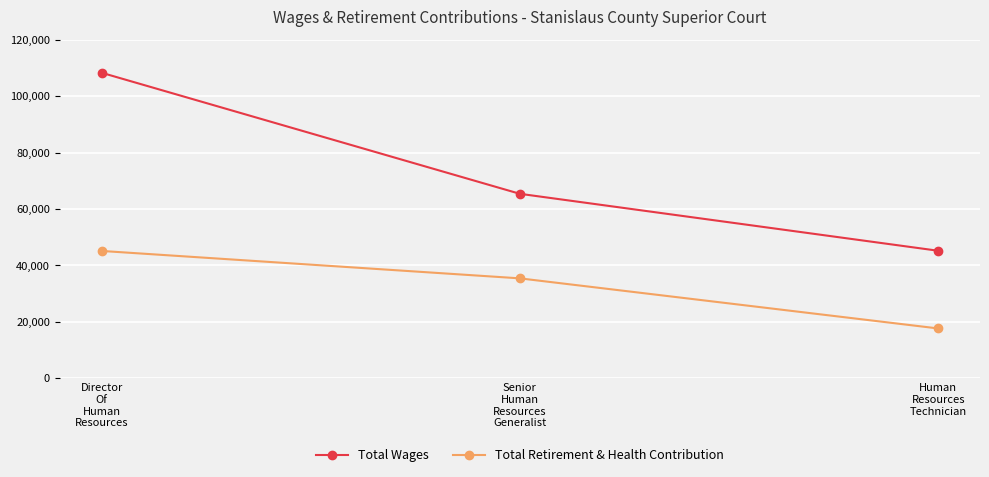

Rank the series by their maximum value, from highest to lowest.

Total Wages, Total Retirement & Health Contribution